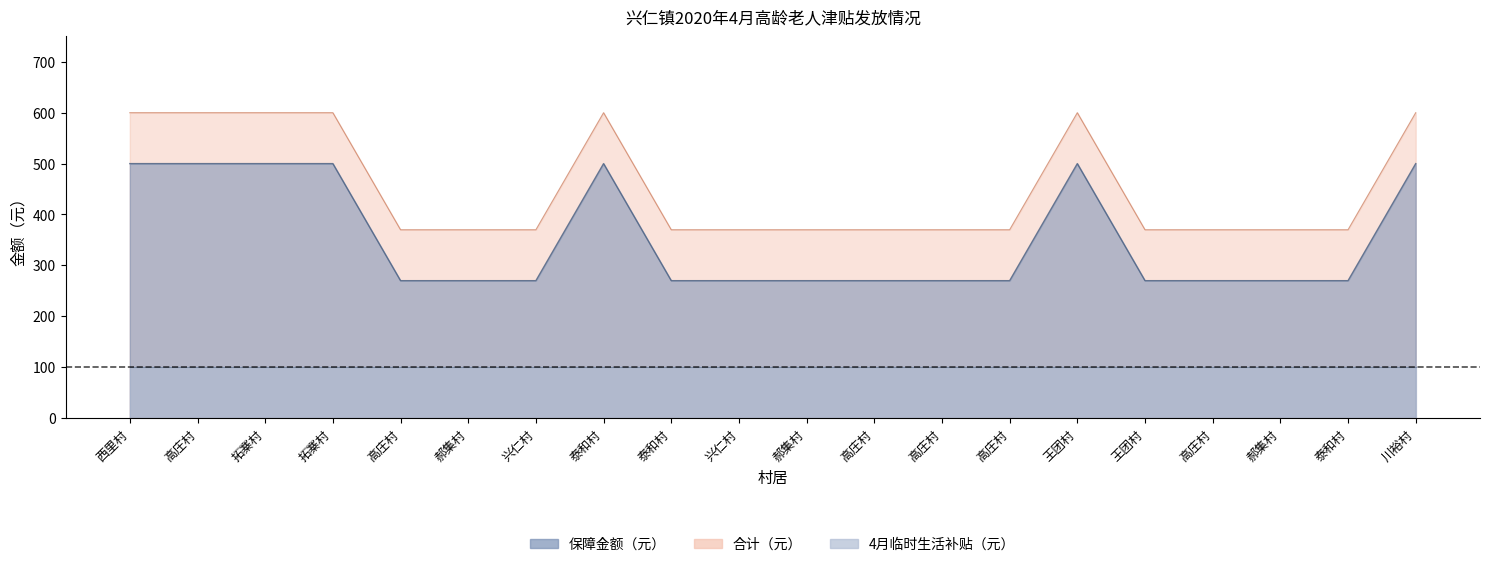

What is the total value across all series at 高庄村?

1100